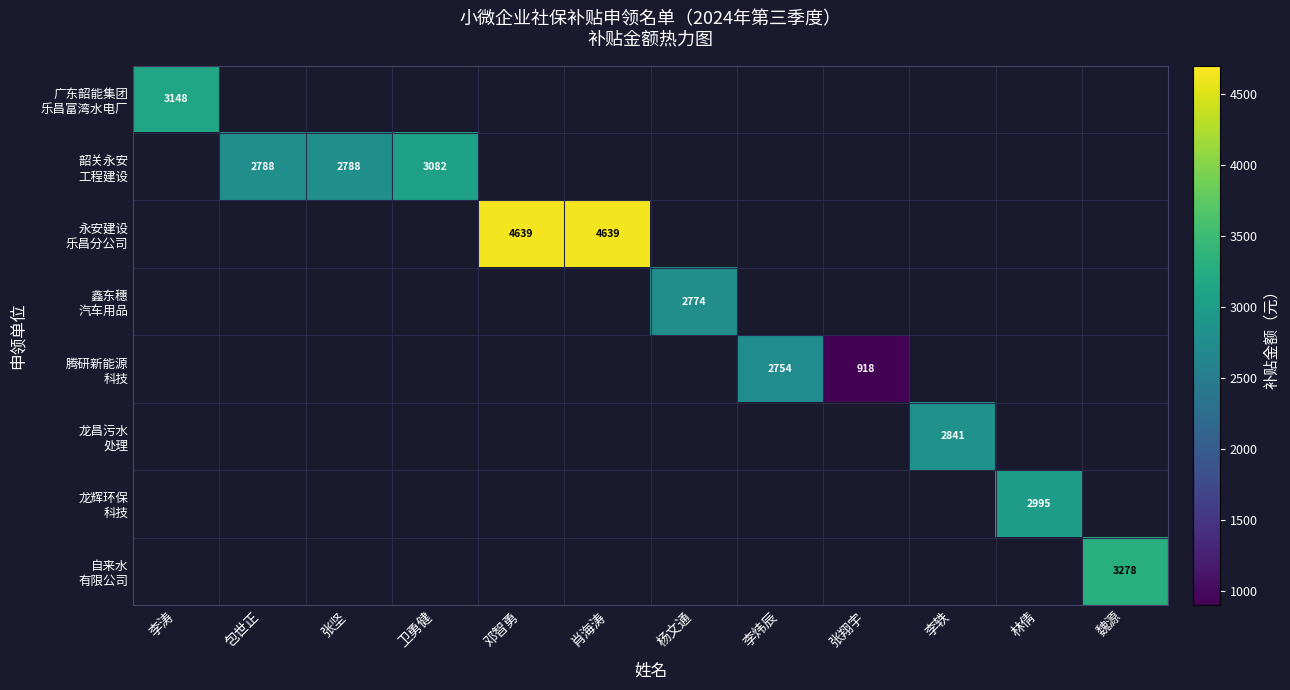

At how many categories does at least one series exceed 3238?

3